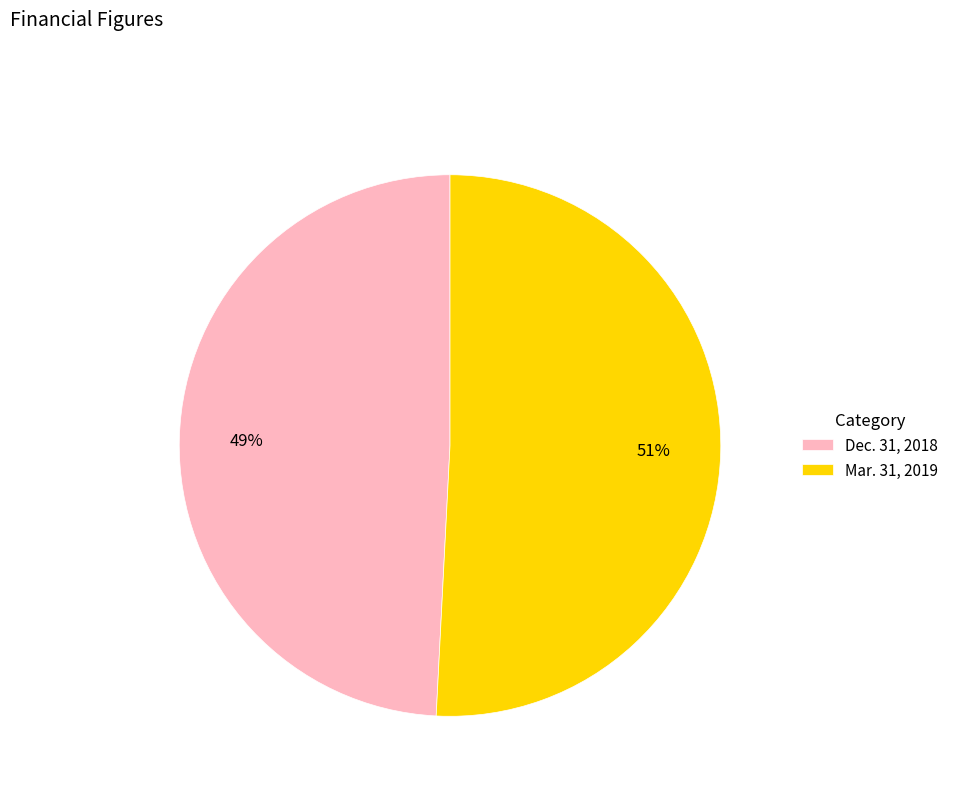

To the nearest percent, what percentage of the pie is Mar. 31, 2019?

51%